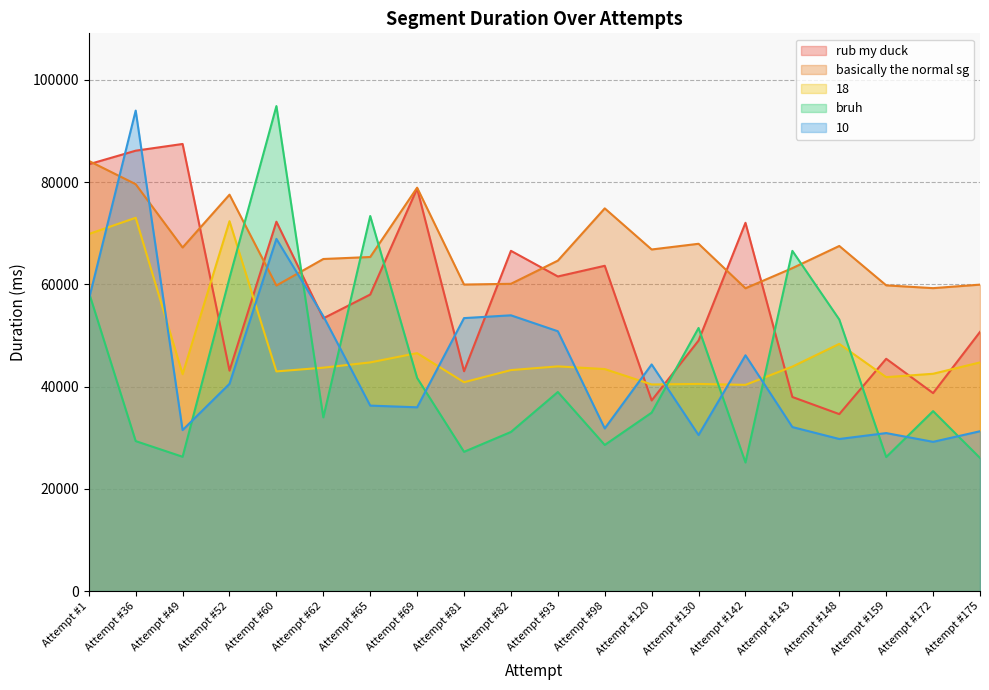

At Attempt #130, list the series in order from smallest to largest.

10, 18, rub my duck, bruh, basically the normal sg